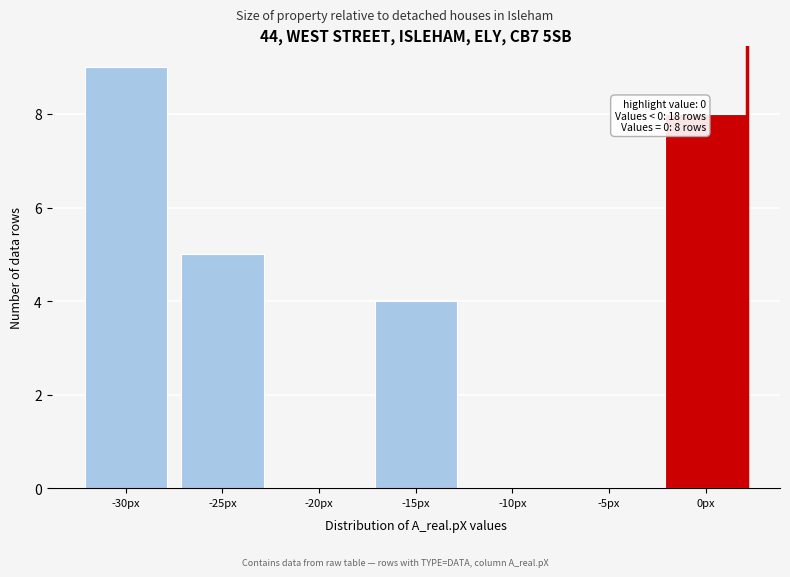

Reading left to right, transcribe all the data shown in this chart.

-30px=9	-25px=5	-20px=0	-15px=4	-10px=0	-5px=0	0px=8